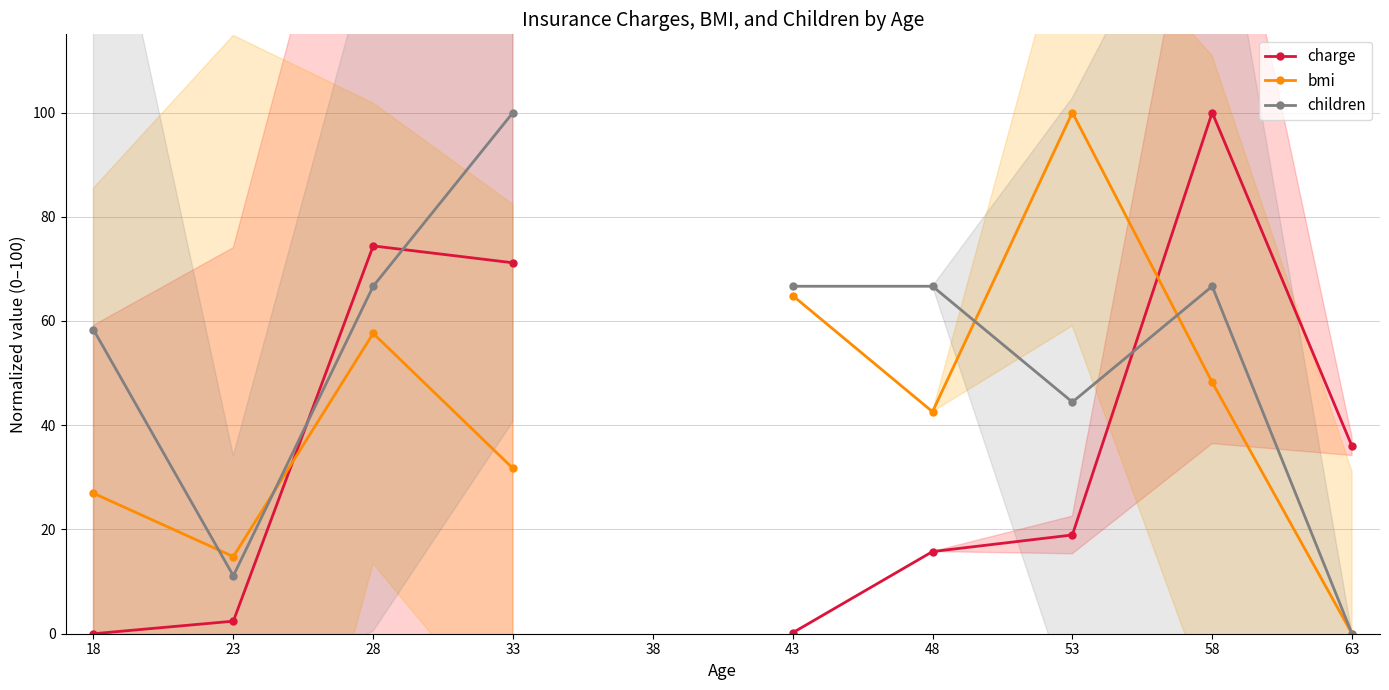

How many positive values does the bmi series have?

8